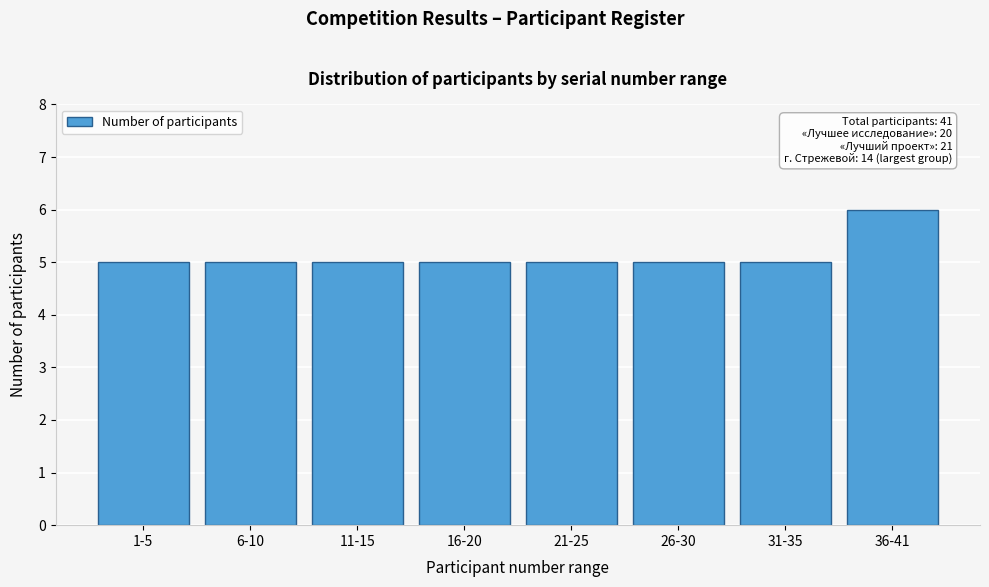

Reading right to left, transcribe all the data shown in this chart.

36-41=6	31-35=5	26-30=5	21-25=5	16-20=5	11-15=5	6-10=5	1-5=5